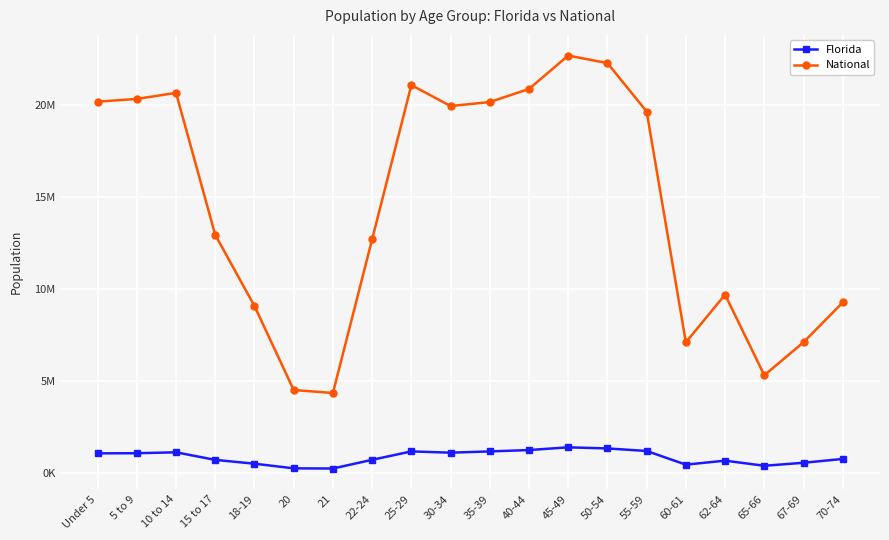

Where is the first local minimum for Florida?

21